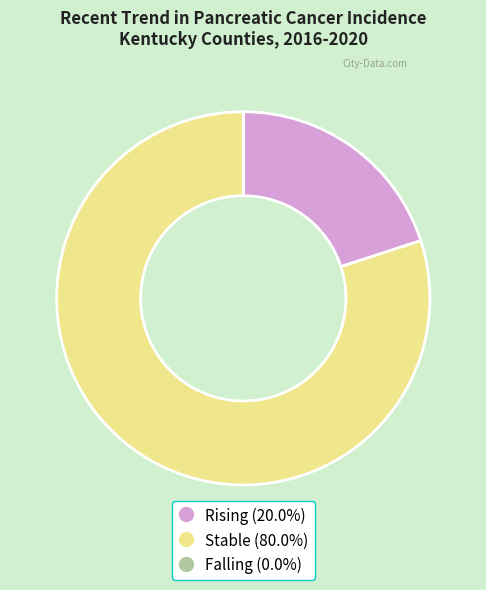

Is there any slice that represents more than half of the pie?

Yes